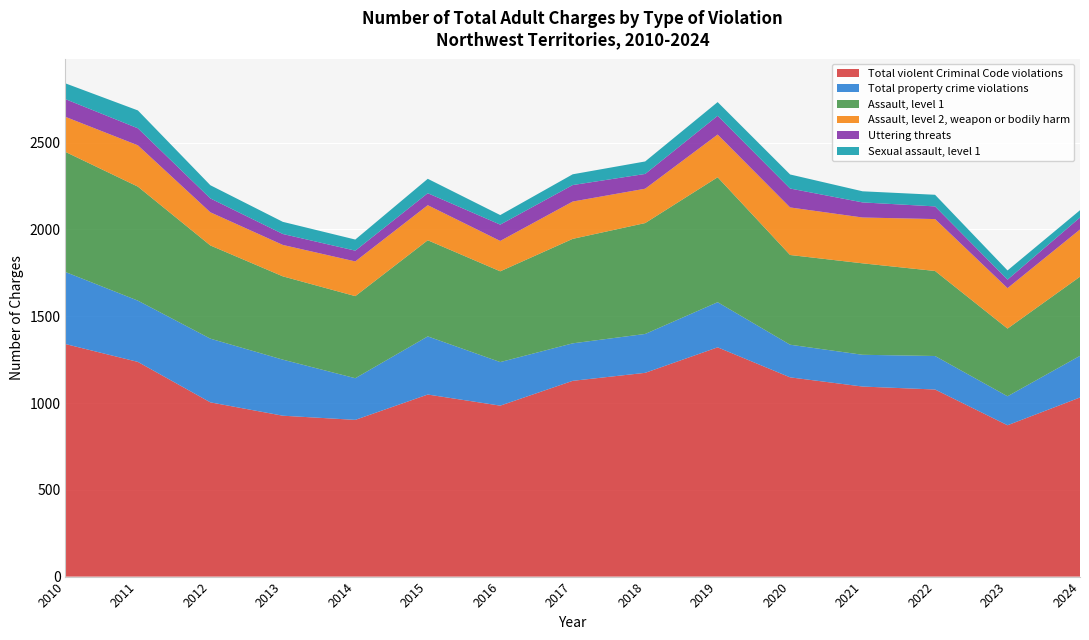

Reading right to left, extract all data points from this chart.

Total violent Criminal Code violations: 2024=1032	2023=872	2022=1078	2021=1095	2020=1148	2019=1321	2018=1174	2017=1128	2016=985	2015=1049	2014=903	2013=927	2012=1004	2011=1237	2010=1340
Total property crime violations: 2024=240	2023=167	2022=193	2021=183	2020=188	2019=260	2018=224	2017=216	2016=251	2015=335	2014=240	2013=323	2012=367	2011=353	2010=415
Assault, level 1: 2024=456	2023=390	2022=490	2021=527	2020=517	2019=720	2018=639	2017=602	2016=523	2015=554	2014=473	2013=480	2012=537	2011=657	2010=692
Assault, level 2, weapon or bodily harm: 2024=272	2023=233	2022=299	2021=264	2020=274	2019=246	2018=198	2017=215	2016=175	2015=202	2014=200	2013=181	2012=191	2011=238	2010=202
Uttering threats: 2024=69	2023=49	2022=73	2021=87	2020=109	2019=108	2018=85	2017=95	2016=94	2015=69	2014=62	2013=63	2012=80	2011=98	2010=102
Sexual assault, level 1: 2024=42	2023=53	2022=67	2021=64	2020=81	2019=79	2018=72	2017=62	2016=55	2015=83	2014=64	2013=70	2012=76	2011=103	2010=91